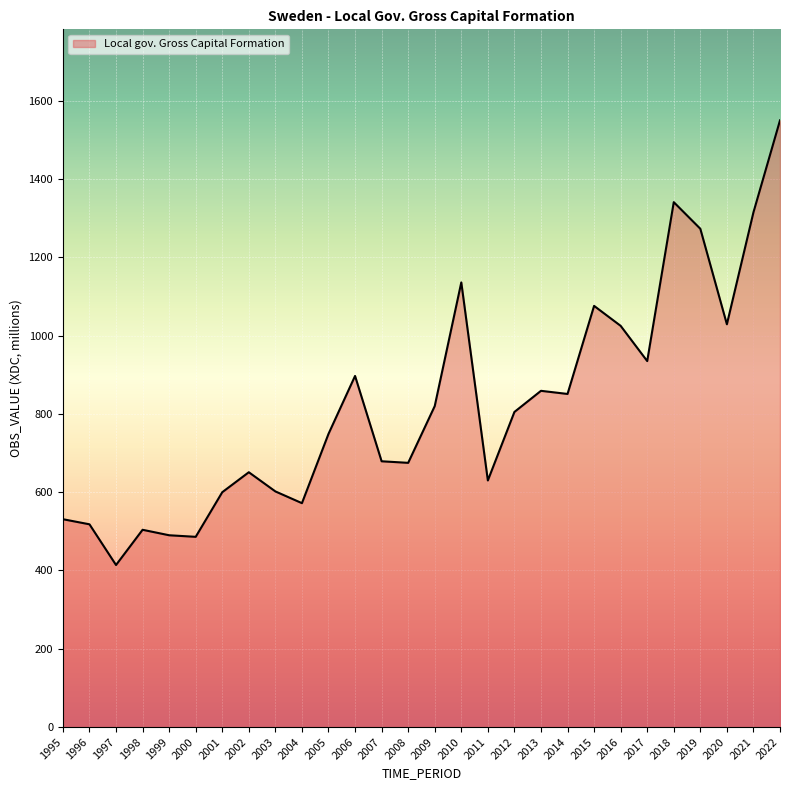

The chart shows a value of 486 at 2000. True or false?

True